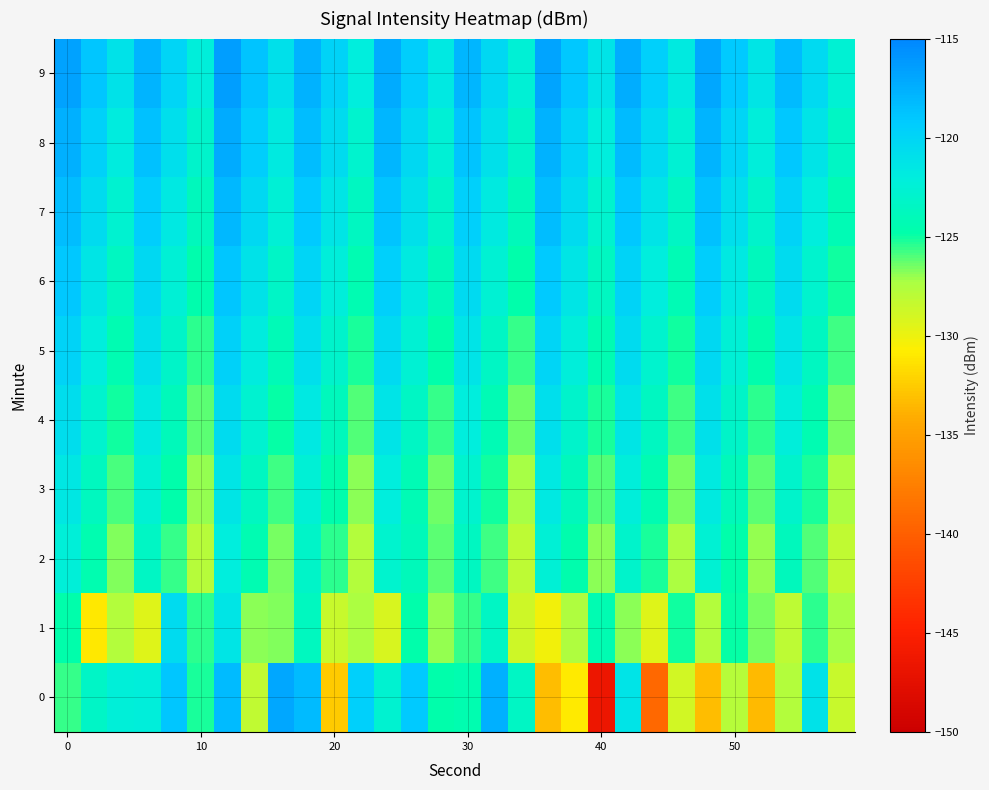

Reading left to right, list all the values displayed in this chart.

0: -125.7	-123.3	-122.3	-122.2	-118.9	-125.2	-118.3	-128.1	-116.9	-118.2	-132.6	-119.5	-122.7	-119.1	-124.8	-124.5	-117.5	-123.4	-133.3	-131.0	-146.4	-121.3	-139.2	-128.9	-133.3	-127.7	-133.3	-127.6	-121.1	-128.4
1: -124.8	-131.0	-127.6	-129.4	-120.5	-125.5	-121.3	-126.9	-126.7	-123.7	-128.4	-127.3	-129.1	-124.8	-126.9	-125.6	-123.4	-128.7	-130.2	-127.5	-124.3	-126.8	-129.4	-125.1	-127.7	-124.9	-126.5	-128.1	-125.4	-127.2
2: -122.3	-124.5	-126.7	-123.4	-125.6	-127.8	-122.1	-124.3	-126.5	-123.2	-125.4	-127.6	-122.8	-124.0	-126.2	-123.6	-125.8	-128.0	-122.4	-124.6	-126.8	-123.0	-125.2	-127.4	-122.6	-124.8	-127.0	-123.8	-126.0	-128.2
3: -121.5	-123.7	-125.9	-122.6	-124.8	-127.0	-121.3	-123.5	-125.7	-122.4	-124.6	-126.8	-122.0	-124.2	-126.4	-122.8	-125.0	-127.2	-121.6	-123.8	-126.0	-122.2	-124.4	-126.6	-121.8	-124.0	-126.2	-123.0	-125.2	-127.4
4: -120.7	-122.9	-125.1	-121.8	-124.0	-126.2	-120.5	-122.7	-124.9	-121.6	-123.8	-126.0	-121.2	-123.4	-125.6	-122.0	-124.2	-126.4	-120.8	-123.0	-125.2	-121.4	-123.6	-125.8	-121.0	-123.2	-125.4	-122.2	-124.4	-126.6
5: -119.9	-122.1	-124.3	-121.0	-123.2	-125.4	-119.7	-121.9	-124.1	-120.8	-123.0	-125.2	-120.4	-122.6	-124.8	-121.2	-123.4	-125.6	-120.0	-122.2	-124.4	-120.6	-122.8	-125.0	-120.2	-122.4	-124.6	-121.4	-123.6	-125.8
6: -119.1	-121.3	-123.5	-120.2	-122.4	-124.6	-118.9	-121.1	-123.3	-120.0	-122.2	-124.4	-119.6	-121.8	-124.0	-120.4	-122.6	-124.8	-119.2	-121.4	-123.6	-119.8	-122.0	-124.2	-119.4	-121.6	-123.8	-120.6	-122.8	-125.0
7: -118.3	-120.5	-122.7	-119.4	-121.6	-123.8	-118.1	-120.3	-122.5	-119.2	-121.4	-123.6	-118.8	-121.0	-123.2	-119.6	-121.8	-124.0	-118.4	-120.6	-122.8	-119.0	-121.2	-123.4	-118.6	-120.8	-123.0	-119.8	-122.0	-124.2
8: -117.5	-119.7	-121.9	-118.6	-120.8	-123.0	-117.3	-119.5	-121.7	-118.4	-120.6	-122.8	-118.0	-120.2	-122.4	-118.8	-121.0	-123.2	-117.6	-119.8	-122.0	-118.2	-120.4	-122.6	-117.8	-120.0	-122.2	-119.0	-121.2	-123.4
9: -116.7	-118.9	-121.1	-117.8	-120.0	-122.2	-116.5	-118.7	-120.9	-117.6	-119.8	-122.0	-117.2	-119.4	-121.6	-118.0	-120.2	-122.4	-116.8	-119.0	-121.2	-117.4	-119.6	-121.8	-117.0	-119.2	-121.4	-118.2	-120.4	-122.6